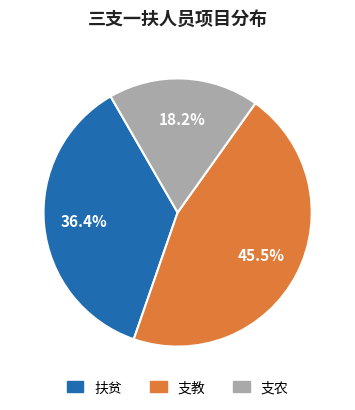

Rank the categories by value from highest to lowest.

支教, 扶贫, 支农